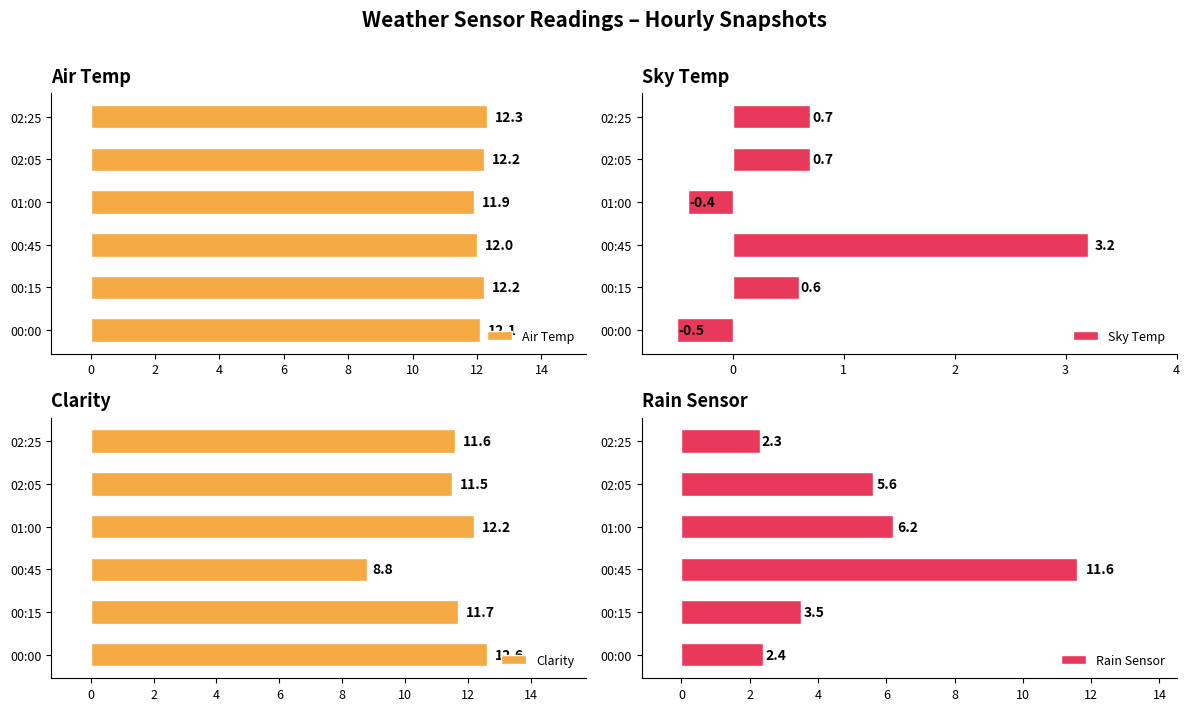

The Air Temp series shows 7.7 at 00:15. True or false?

False